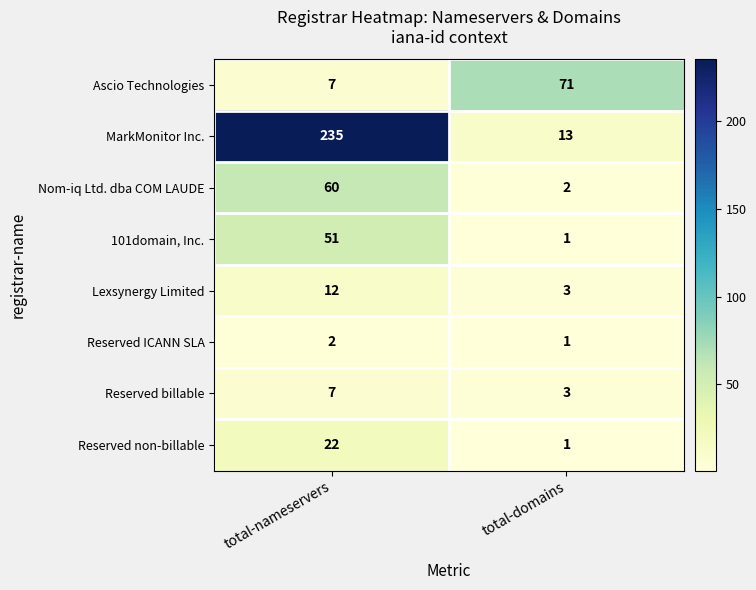

What is the total value across all series at total-domains?

95